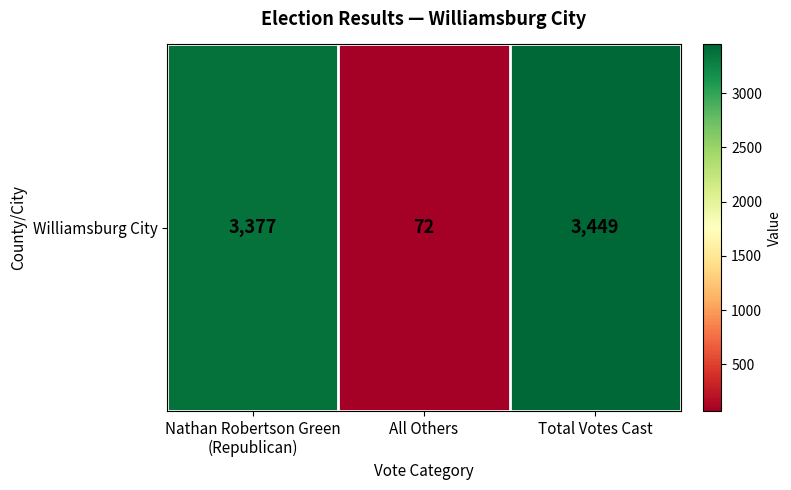

Reading right to left, what are all the values shown in this chart?

3449	72	3377